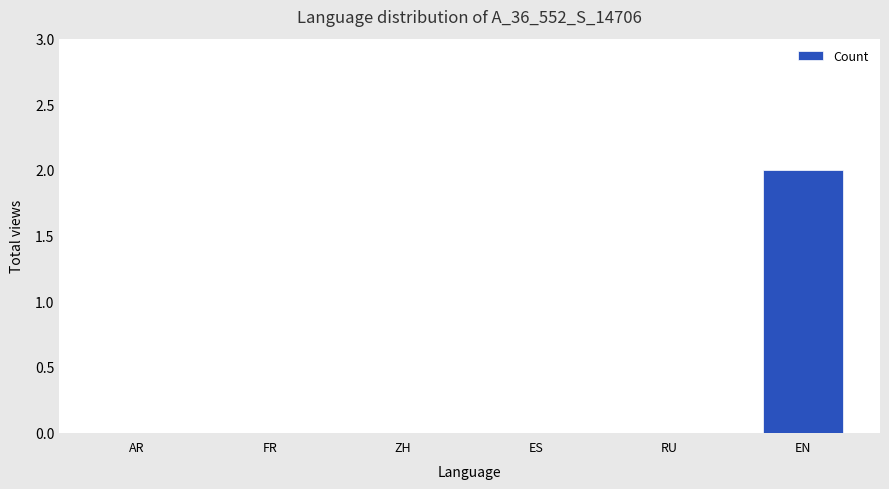

Which category has the highest value across all series?

EN